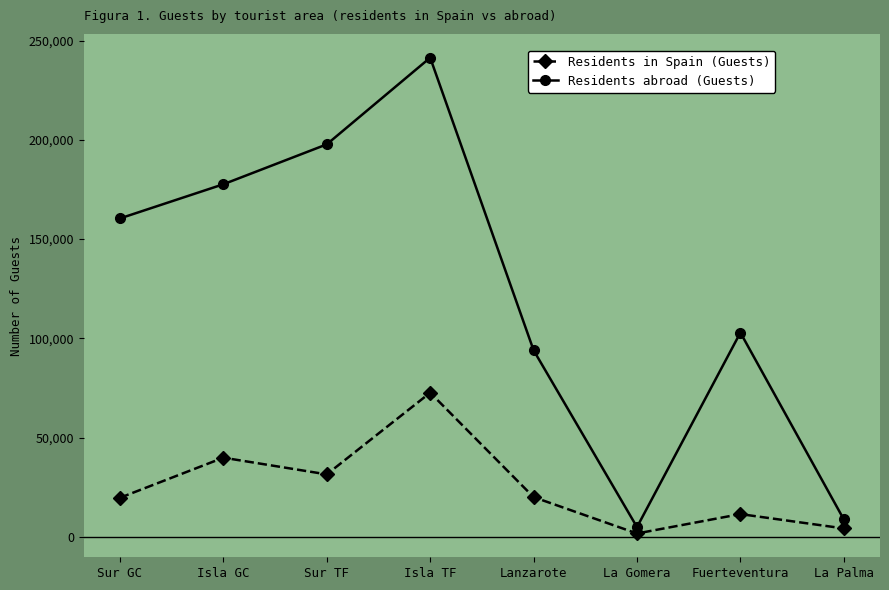

True or false: Residents in Spain (Guests) has a value of 4200 at La Palma.

True